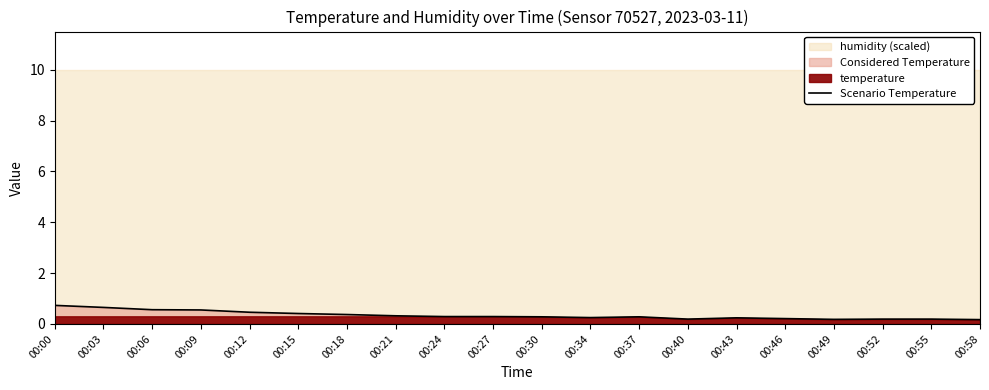

What is the maximum value for Scenario Temperature?

0.7